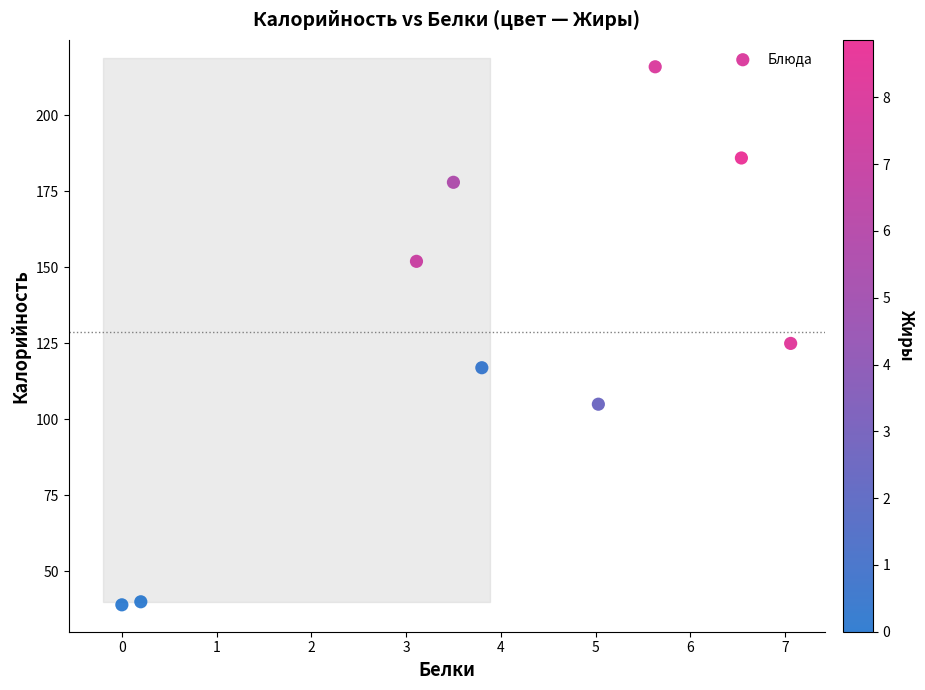

What is the range of Y values (max minus min)?

177